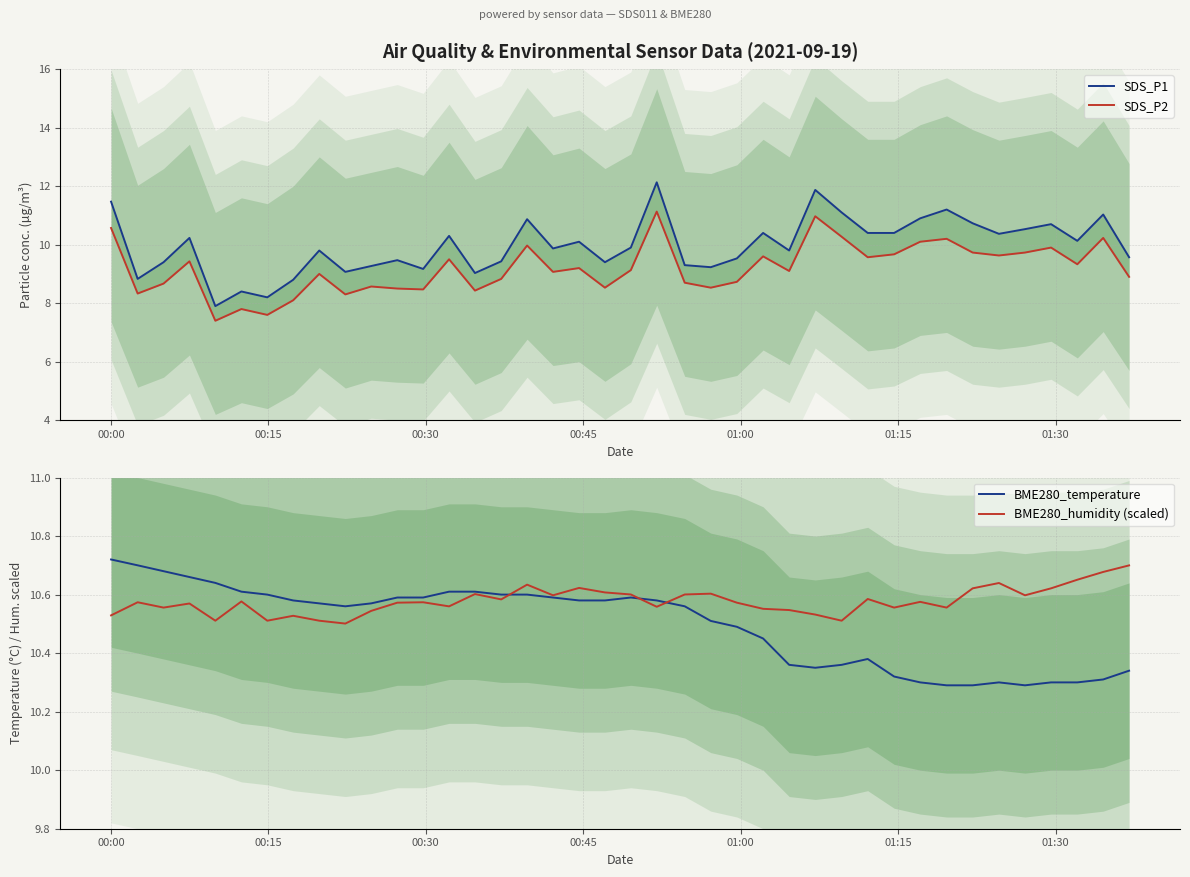

Reading right to left, transcribe all the data shown in this chart.

SDS_P1: 9.6	11.0	10.1	10.7	10.5	10.4	10.7	11.2	10.9	10.4	10.4	11.1	11.9	9.8	10.4	9.5	9.2	9.3	12.1	9.9	9.4	10.1	9.9	10.9	9.4	9.0	10.3	9.2	9.5	9.3	9.1	9.8	8.8	8.2	8.4	7.9	10.2	9.4	8.8	11.5
SDS_P2: 8.9	10.2	9.3	9.9	9.7	9.6	9.7	10.2	10.1	9.7	9.6	10.3	11.0	9.1	9.6	8.7	8.5	8.7	11.1	9.1	8.5	9.2	9.1	10.0	8.8	8.4	9.5	8.5	8.5	8.6	8.3	9.0	8.1	7.6	7.8	7.4	9.4	8.7	8.3	10.6
BME280_temperature: 10.3	10.3	10.3	10.3	10.3	10.3	10.3	10.3	10.3	10.3	10.4	10.4	10.3	10.4	10.4	10.5	10.5	10.6	10.6	10.6	10.6	10.6	10.6	10.6	10.6	10.6	10.6	10.6	10.6	10.6	10.6	10.6	10.6	10.6	10.6	10.6	10.7	10.7	10.7	10.7
BME280_humidity (scaled): 10.7	10.7	10.7	10.6	10.6	10.6	10.6	10.6	10.6	10.6	10.6	10.5	10.5	10.5	10.6	10.6	10.6	10.6	10.6	10.6	10.6	10.6	10.6	10.6	10.6	10.6	10.6	10.6	10.6	10.5	10.5	10.5	10.5	10.5	10.6	10.5	10.6	10.6	10.6	10.5